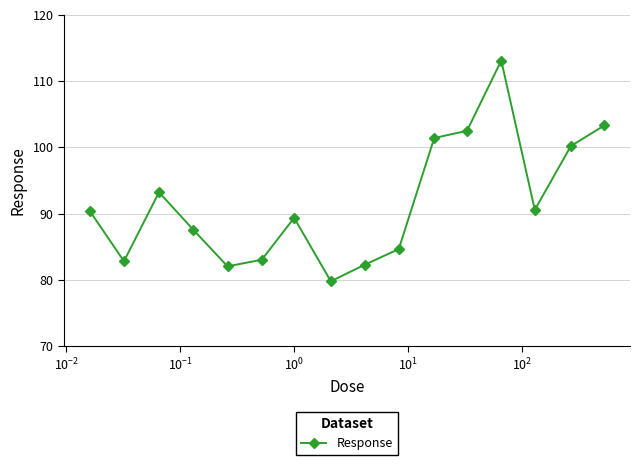

What is the difference between the maximum and minimum values?

33.3